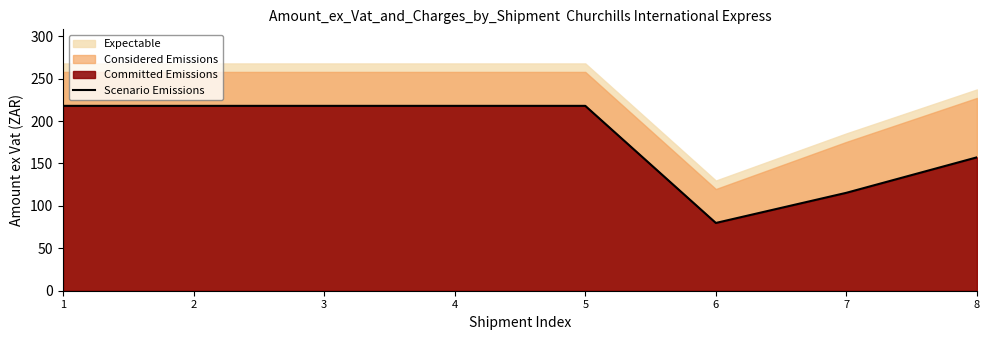

True or false: there are more than 2 points higher than both neighbors.

False